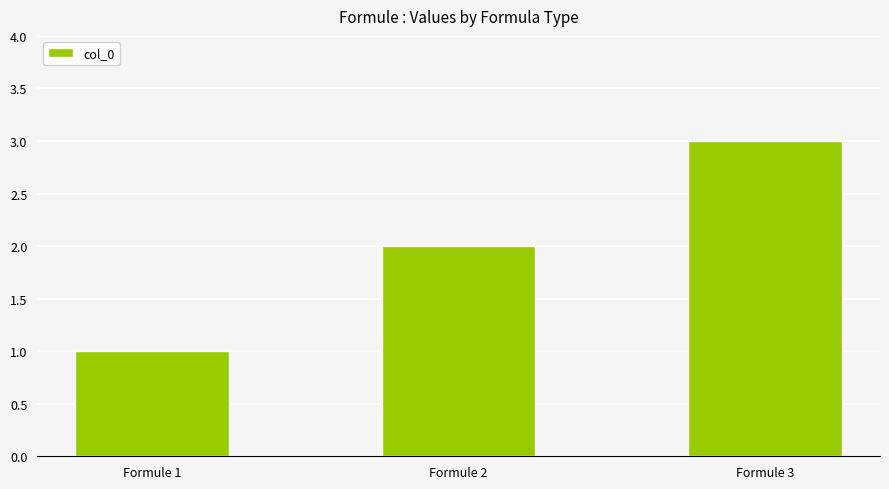

How many values are between 1 and 3?

3